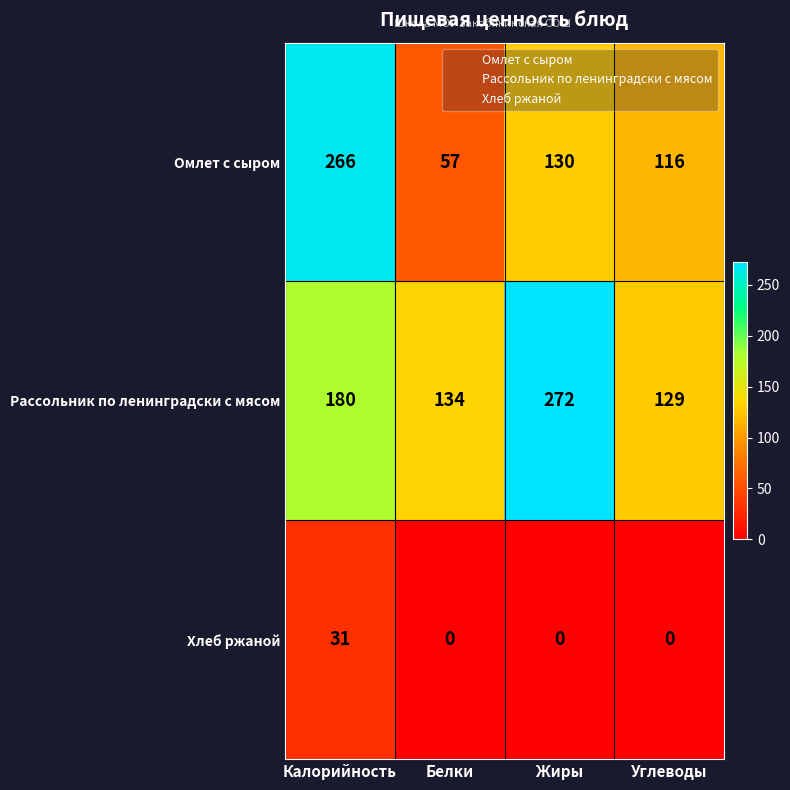

Between Калорийность and Углеводы, which series saw the biggest shift?

Омлет с сыром